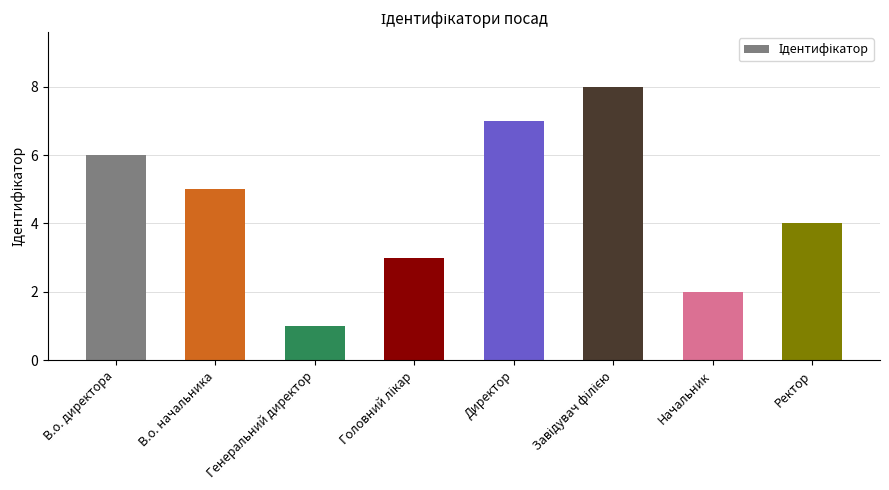

Which category has the lowest value across all series?

Генеральний директор